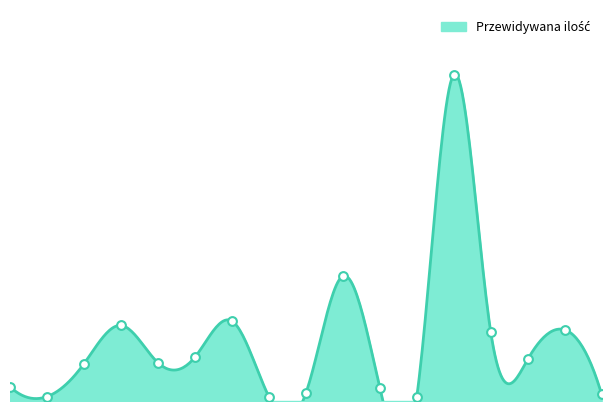

Approximately how many times larger is the value at 5 compared to 14?

0.6